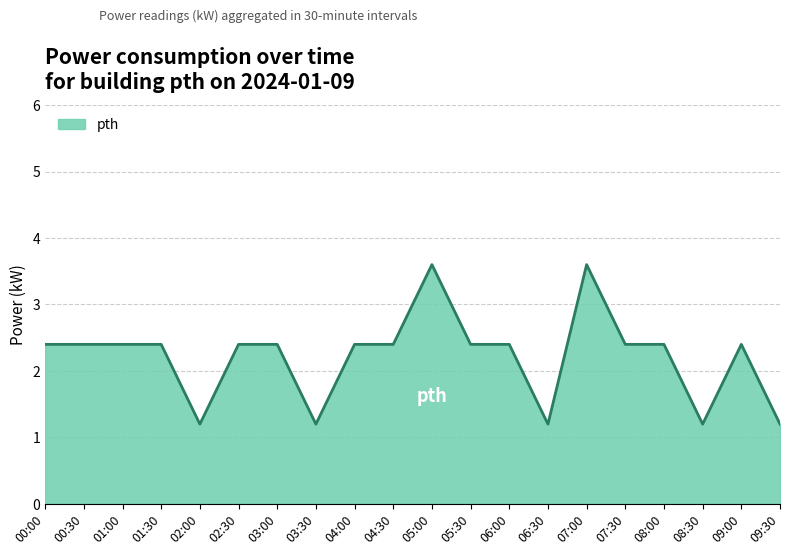

What is the greatest value displayed?

3.6